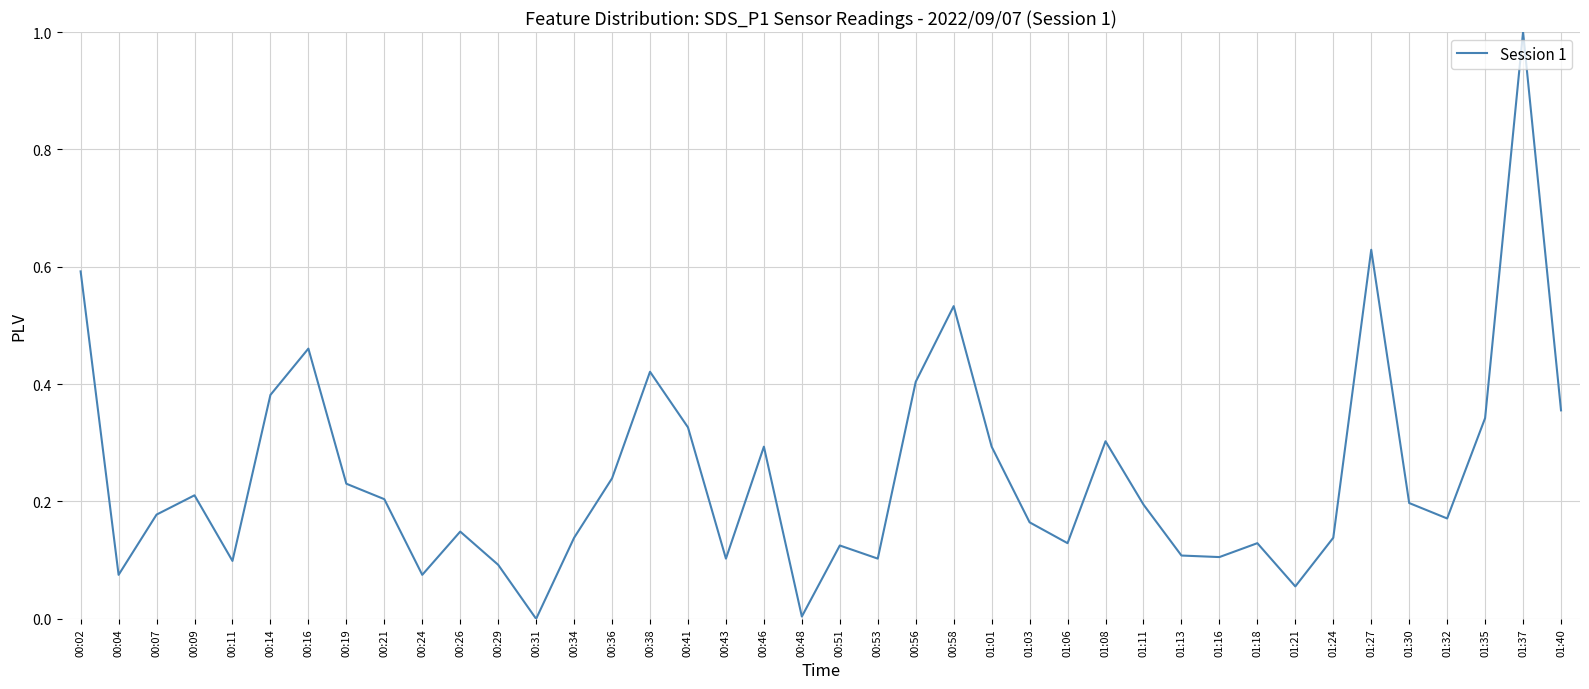

What is the greatest value displayed?

1.0